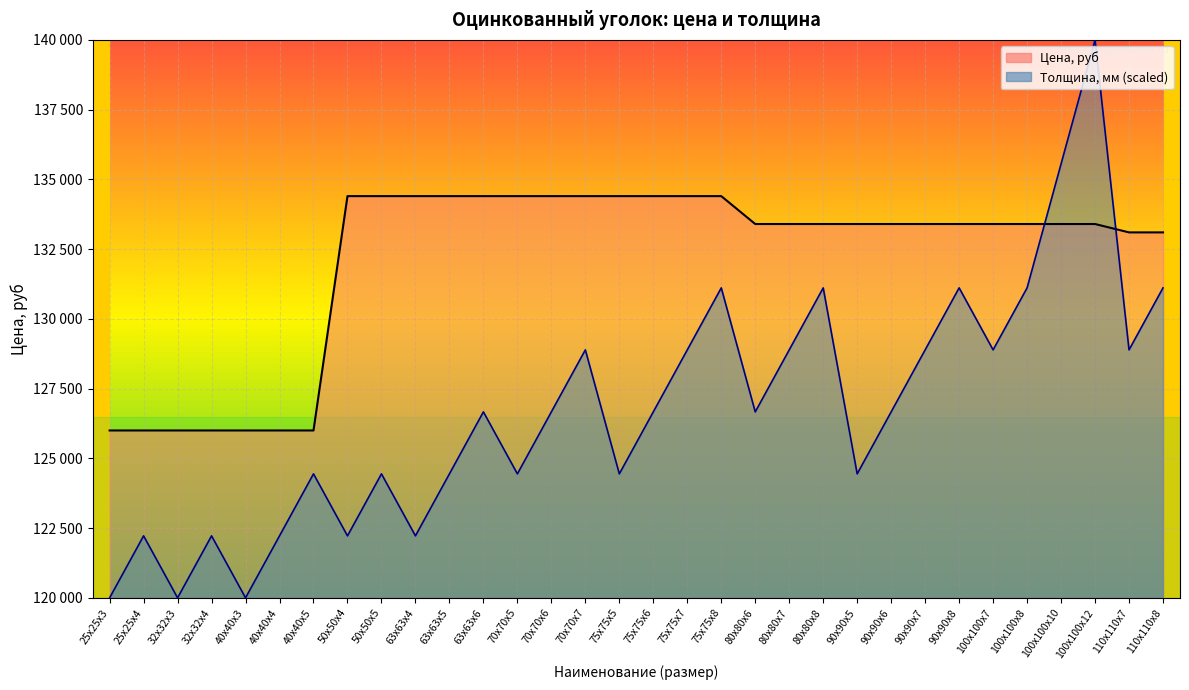

At 25х25х3, list the series in order from smallest to largest.

Толщина, мм, Цена, руб